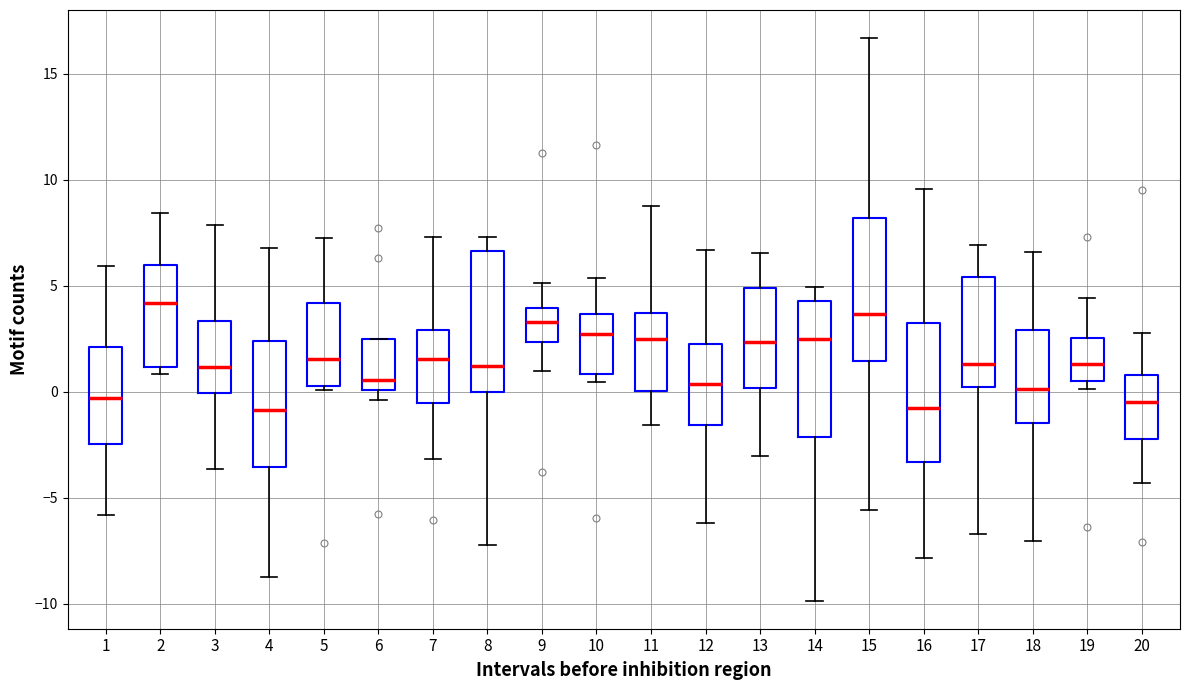

Reading left to right, transcribe this box plot: for each box, give where its median line is, the range the box spans, and where its two whiskers end, as read against the y-axis. The values are not printed on the chart, so give them approximately, as read against the axis.

1: median -0.5, box -2.5 to 2.0, whiskers -6.0 to 6.0
2: median 4.0, box 1.0 to 6.0, whiskers 1.0 (just below the box's lower edge) to 8.5
3: median 1.0, box 0.0 to 3.5, whiskers -3.5 to 8.0
4: median -1.0, box -3.5 to 2.5, whiskers -8.5 to 7.0
5: median 1.5, box 0.5 to 4.0, whiskers 0.0 to 7.0
6: median 0.5, box 0.0 to 2.5, whiskers -0.5 to 2.5
7: median 1.5, box -0.5 to 3.0, whiskers -3.0 to 7.5
8: median 1.0, box 0.0 to 6.5, whiskers -7.0 to 7.5
9: median 3.5, box 2.5 to 4.0, whiskers 1.0 to 5.0
10: median 2.5, box 1.0 to 3.5, whiskers 0.5 to 5.5
11: median 2.5, box 0.0 to 3.5, whiskers -1.5 to 9.0
12: median 0.5, box -1.5 to 2.5, whiskers -6.0 to 6.5
13: median 2.5, box 0.0 to 5.0, whiskers -3.0 to 6.5
14: median 2.5, box -2.0 to 4.5, whiskers -10.0 to 5.0
15: median 3.5, box 1.5 to 8.0, whiskers -5.5 to 16.5
16: median -1.0, box -3.5 to 3.0, whiskers -8.0 to 9.5
17: median 1.5, box 0.0 to 5.5, whiskers -6.5 to 7.0
18: median 0.0, box -1.5 to 3.0, whiskers -7.0 to 6.5
19: median 1.5, box 0.5 to 2.5, whiskers 0.0 to 4.5
20: median -0.5, box -2.0 to 1.0, whiskers -4.5 to 3.0